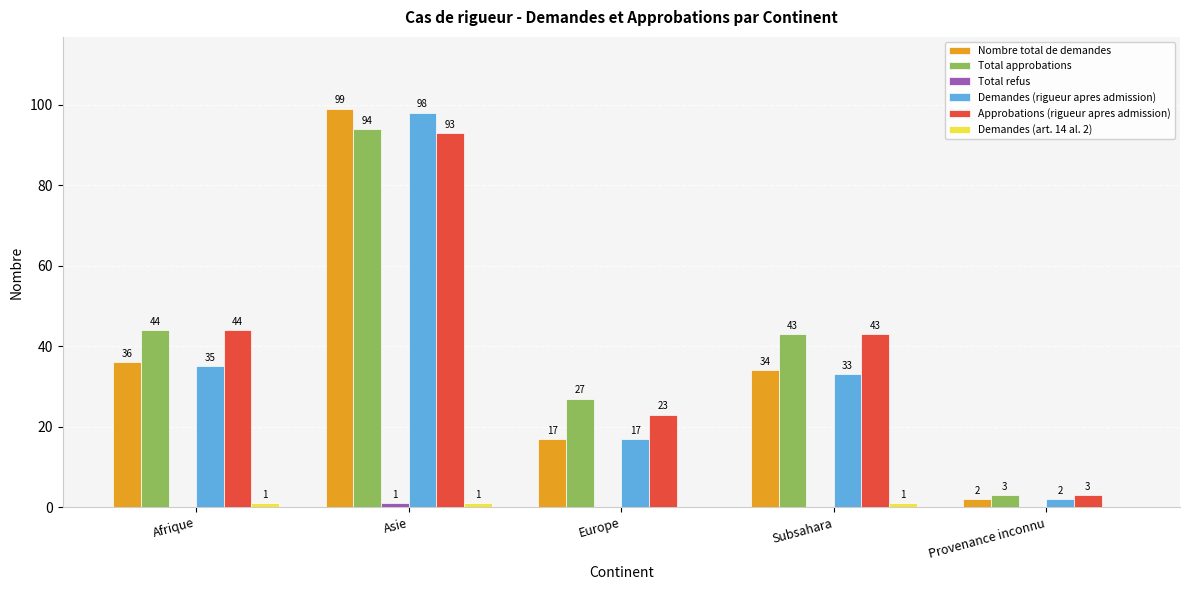

True or false: Approbations (rigueur apres admission) has a value of 93 at Asie.

True